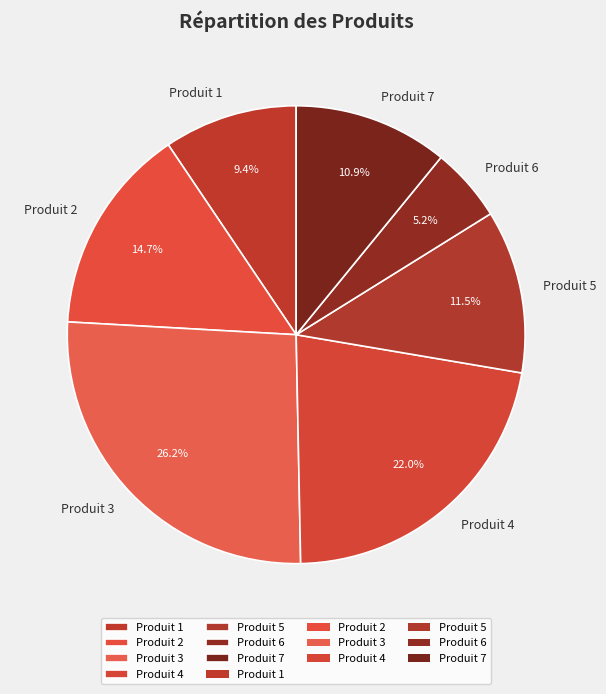

How many segments does this pie chart have?

7